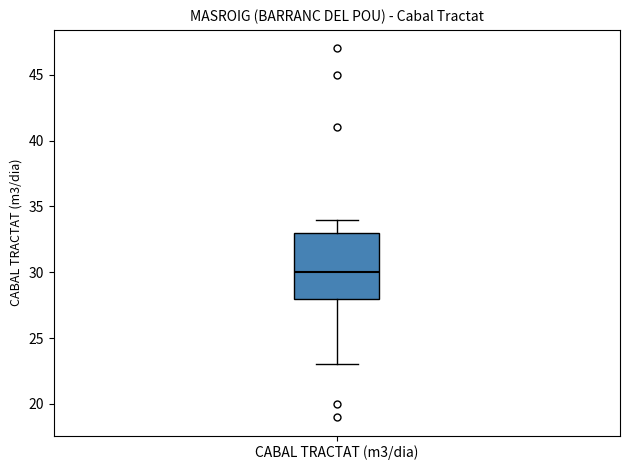

Read this box plot against the y-axis: the position of the median line, the range covered by the box, and the ends of both whiskers. The values are not printed on the chart, so give them approximately, as read against the axis.

median 30, box 28 to 33, whiskers 23 to 34